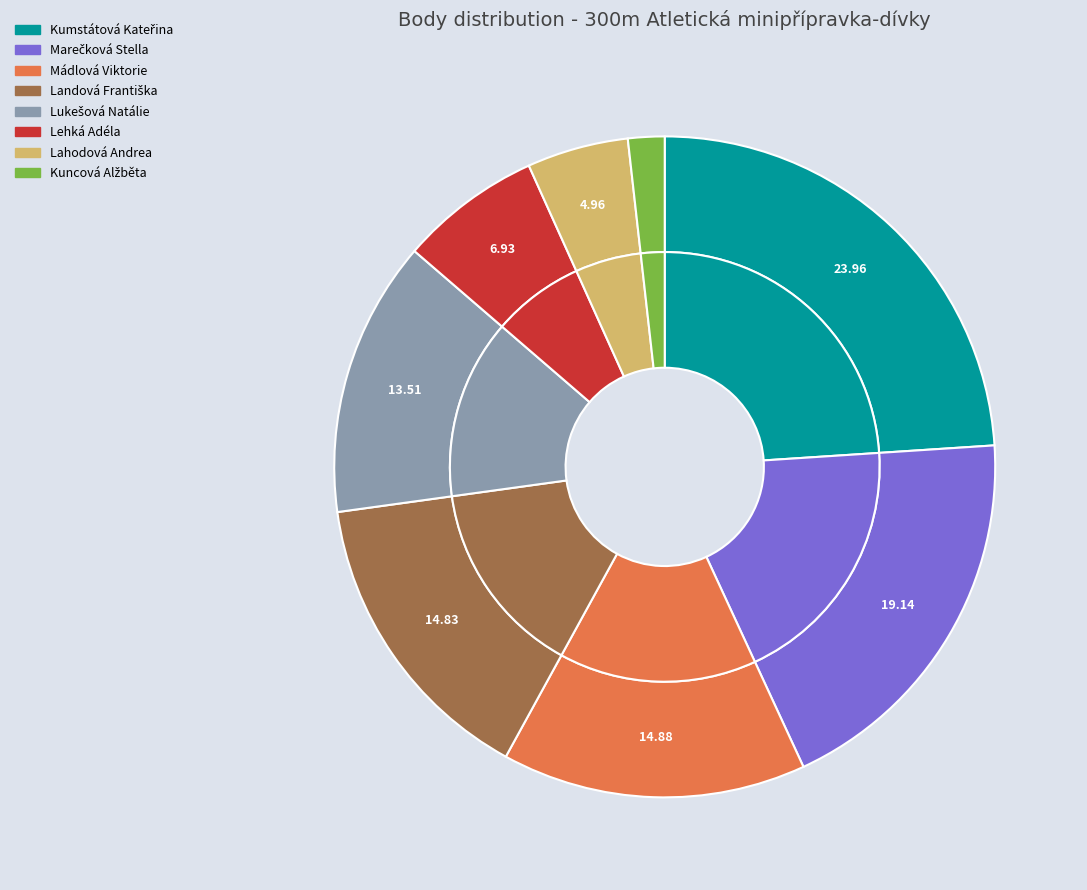

To the nearest percent, what is the difference between the Lahodová Andrea and Landová Františka slice percentages?

10%